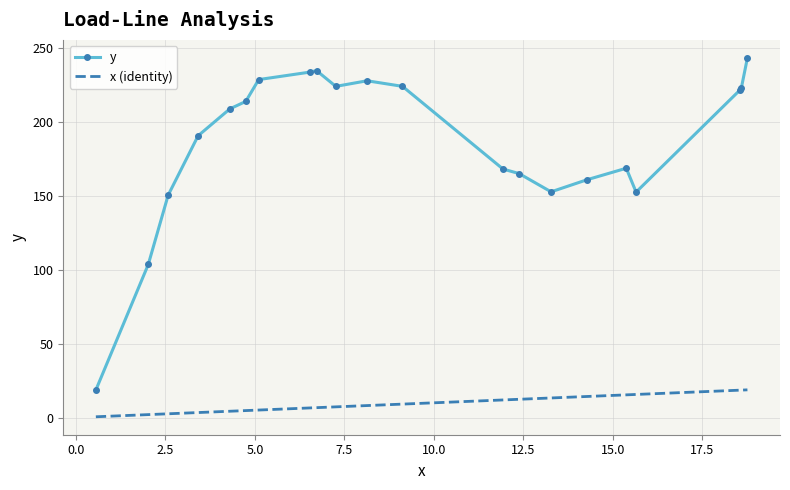

True or false: x (identity) and y cross at least once.

False